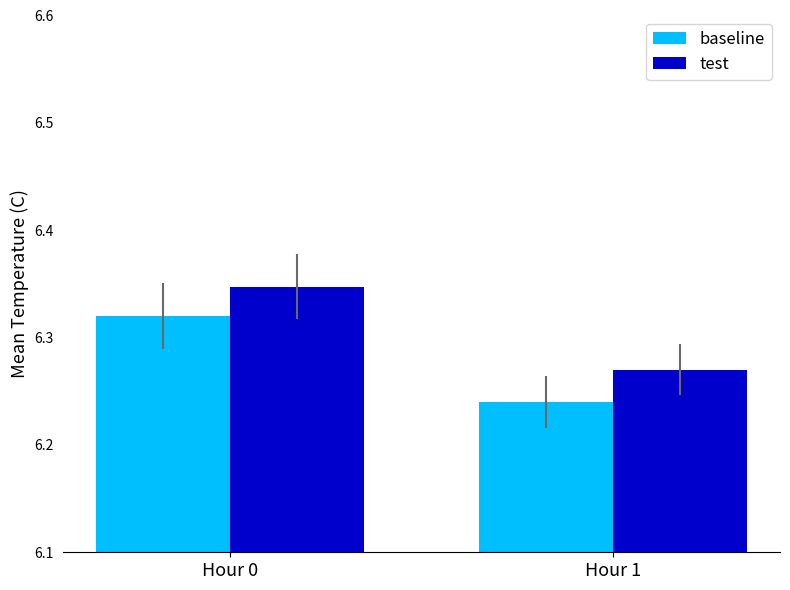

What are all the series names shown in the legend?

baseline, test